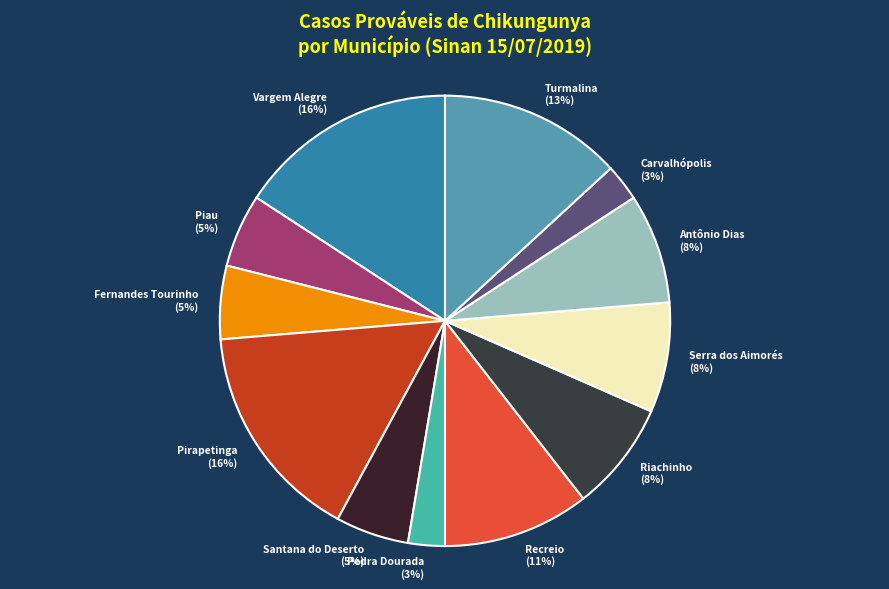

Which has a higher value, Riachinho or Turmalina?

Turmalina